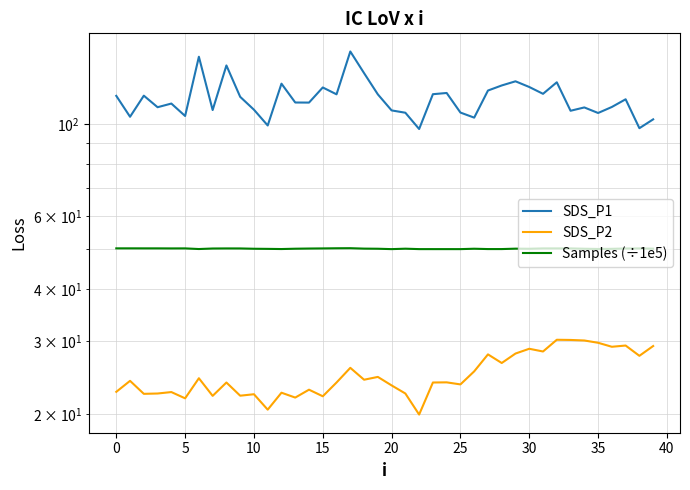

Is it true that Samples (÷1e5) equals 50.1 at 16?

True